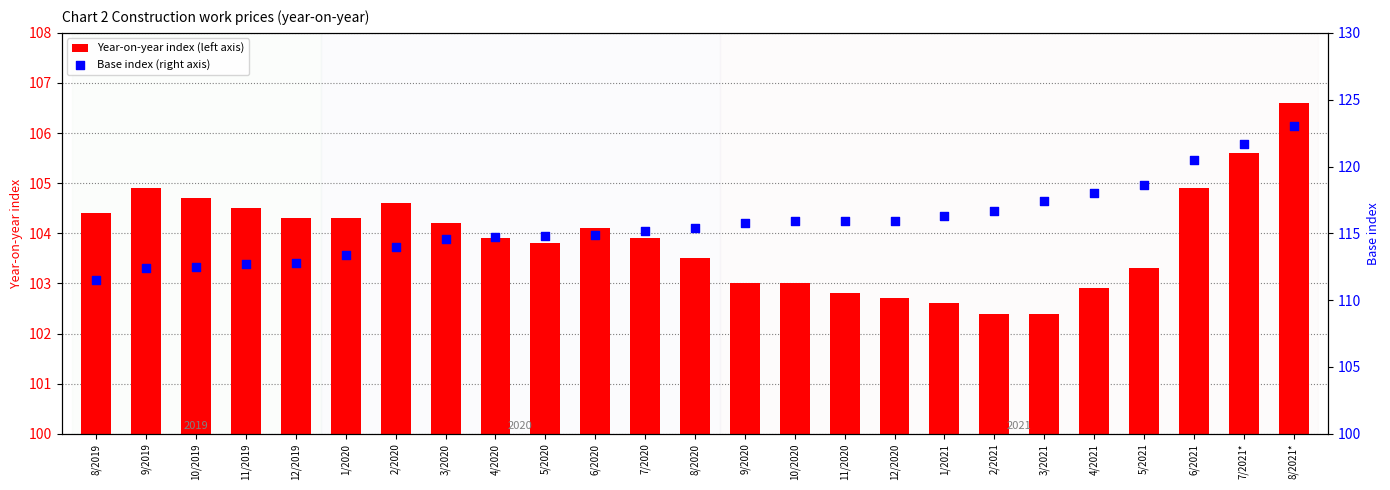

Which series contains the highest Y value?

Base index (right axis)